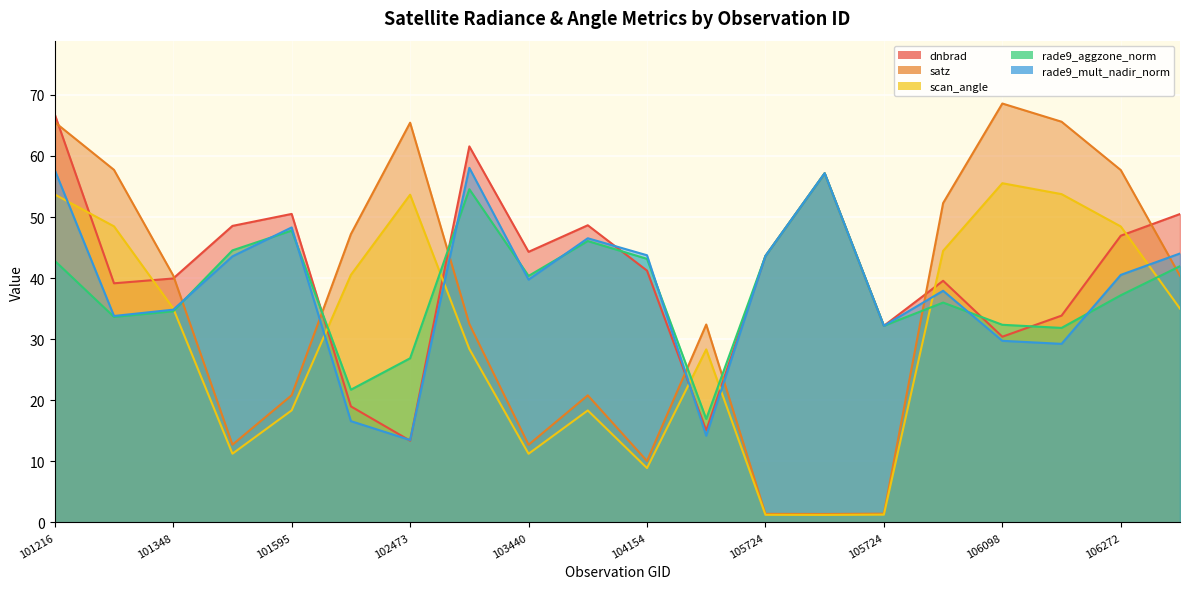

True or false: scan_angle has a value of 1.2 at 105724.

True